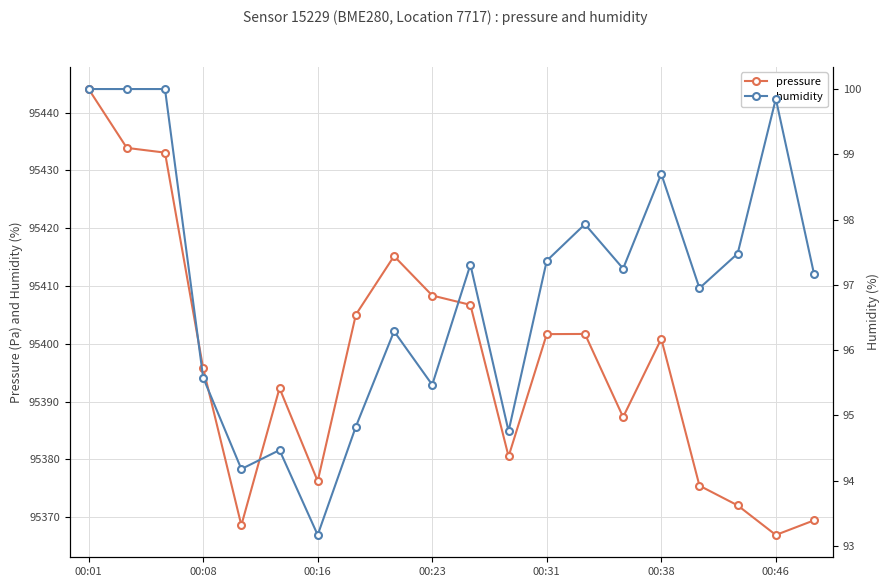

What are all the series names shown in the legend?

pressure, humidity